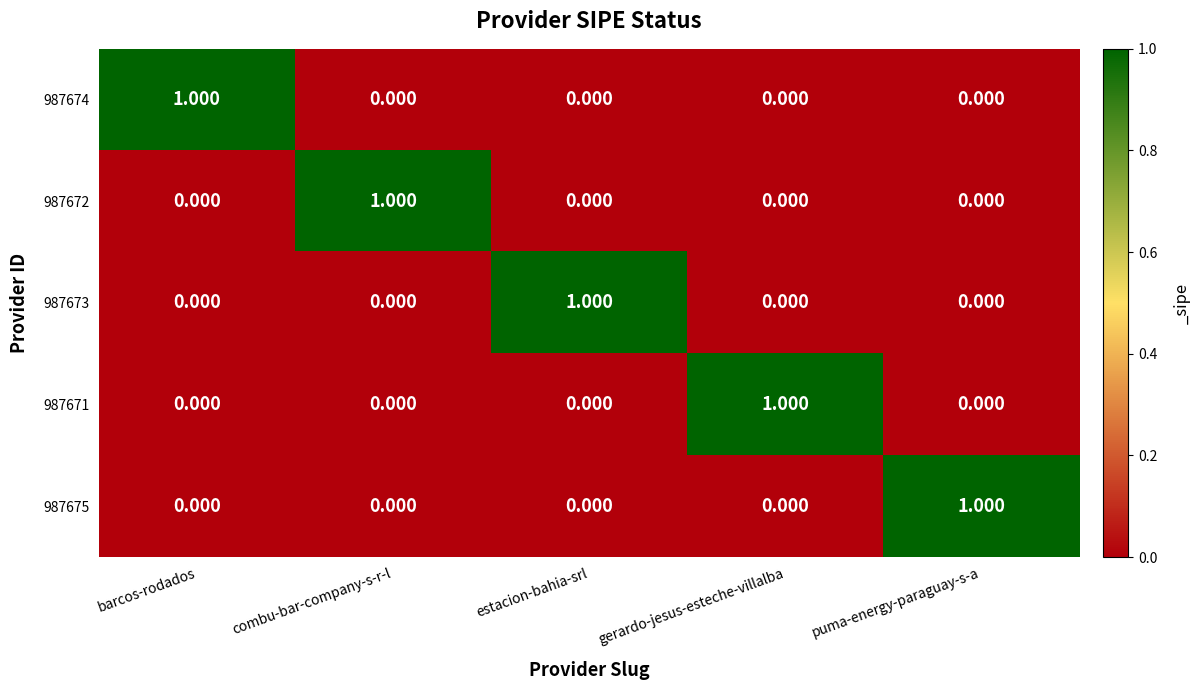

Count the number of categories in the chart.

5